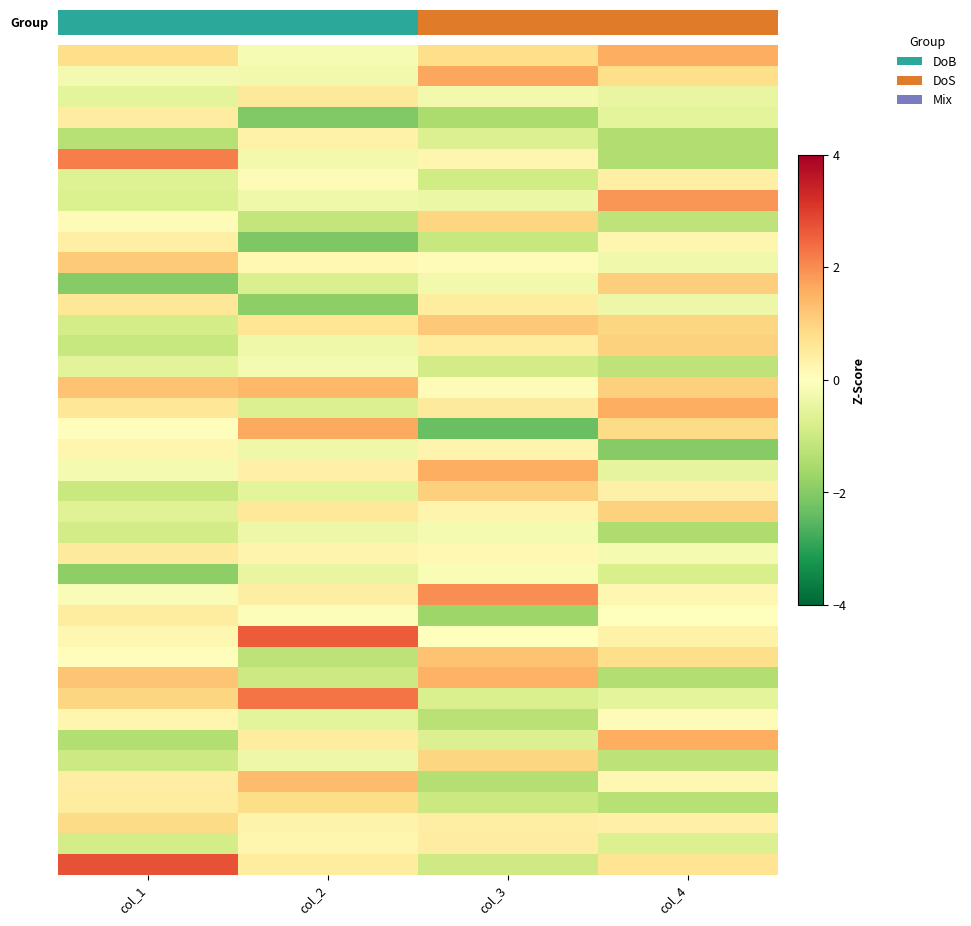

At which category does the chart reach its minimum across all series?

col_3